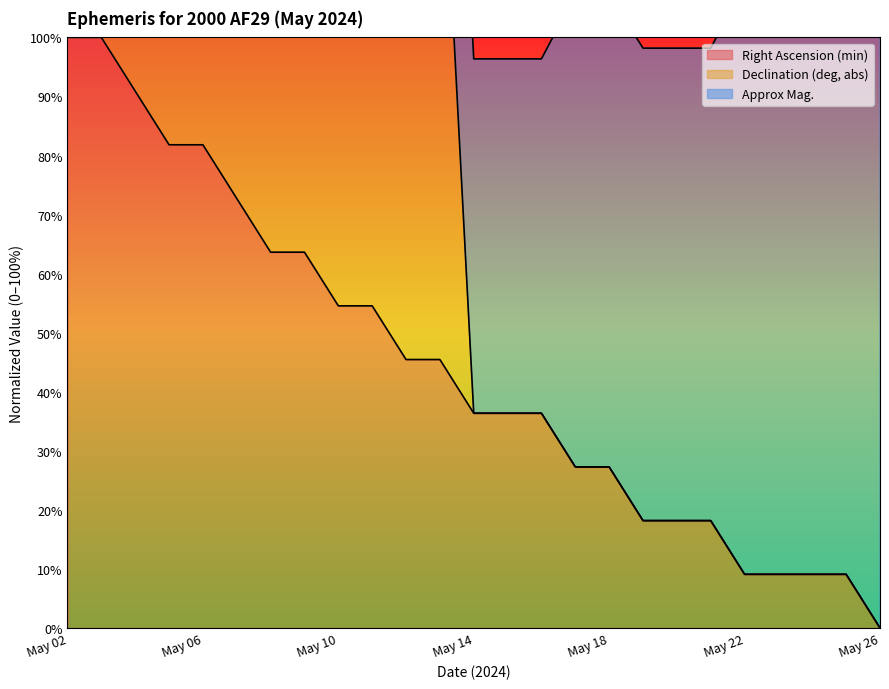

Reading right to left, transcribe all the data shown in this chart.

Right Ascension (min): 0.0	9.1	9.1	9.1	9.1	18.2	18.2	18.2	27.3	27.3	36.4	36.4	36.4	45.5	45.5	54.5	54.5	63.6	63.6	72.7	81.8	81.8	90.9	100.0	100.0
Declination (deg, abs): 100.0	109.1	109.1	109.1	109.1	98.2	98.2	98.2	107.3	107.3	96.4	96.4	96.4	205.5	205.5	194.5	194.5	203.6	203.6	212.7	201.8	201.8	210.9	220.0	200.0